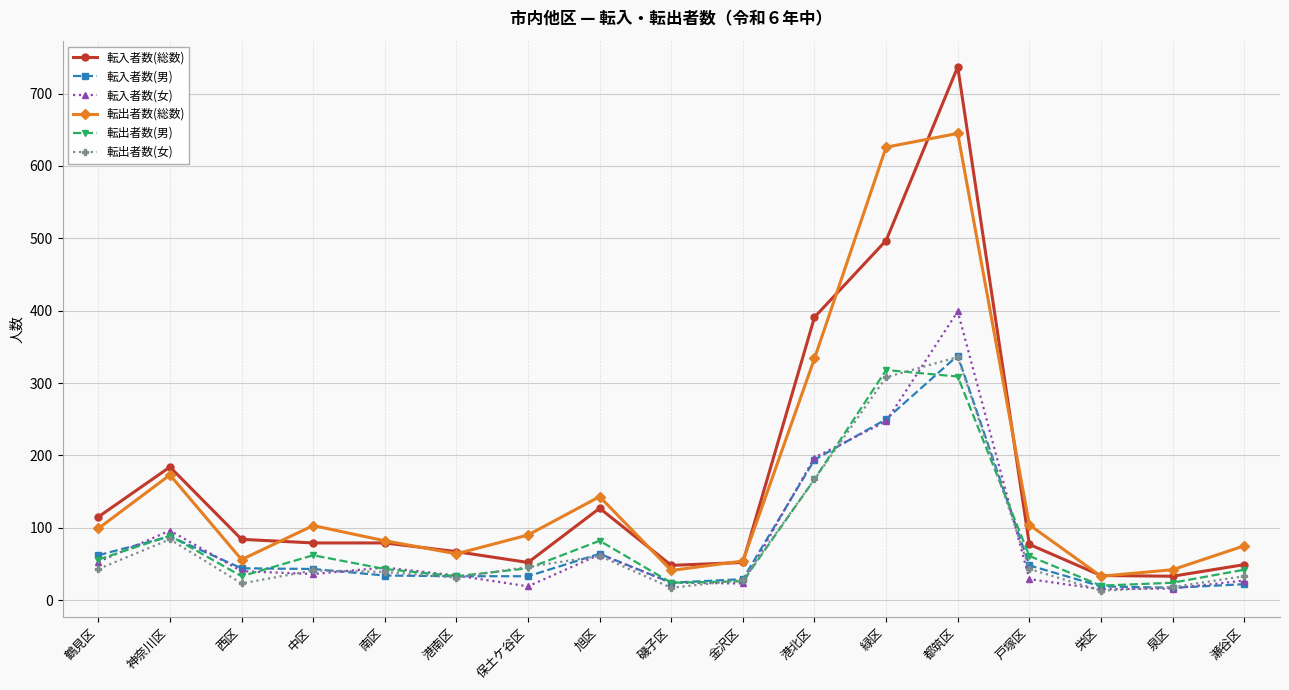

True or false: 転入者数(男) has a value of 33 at 港南区.

True